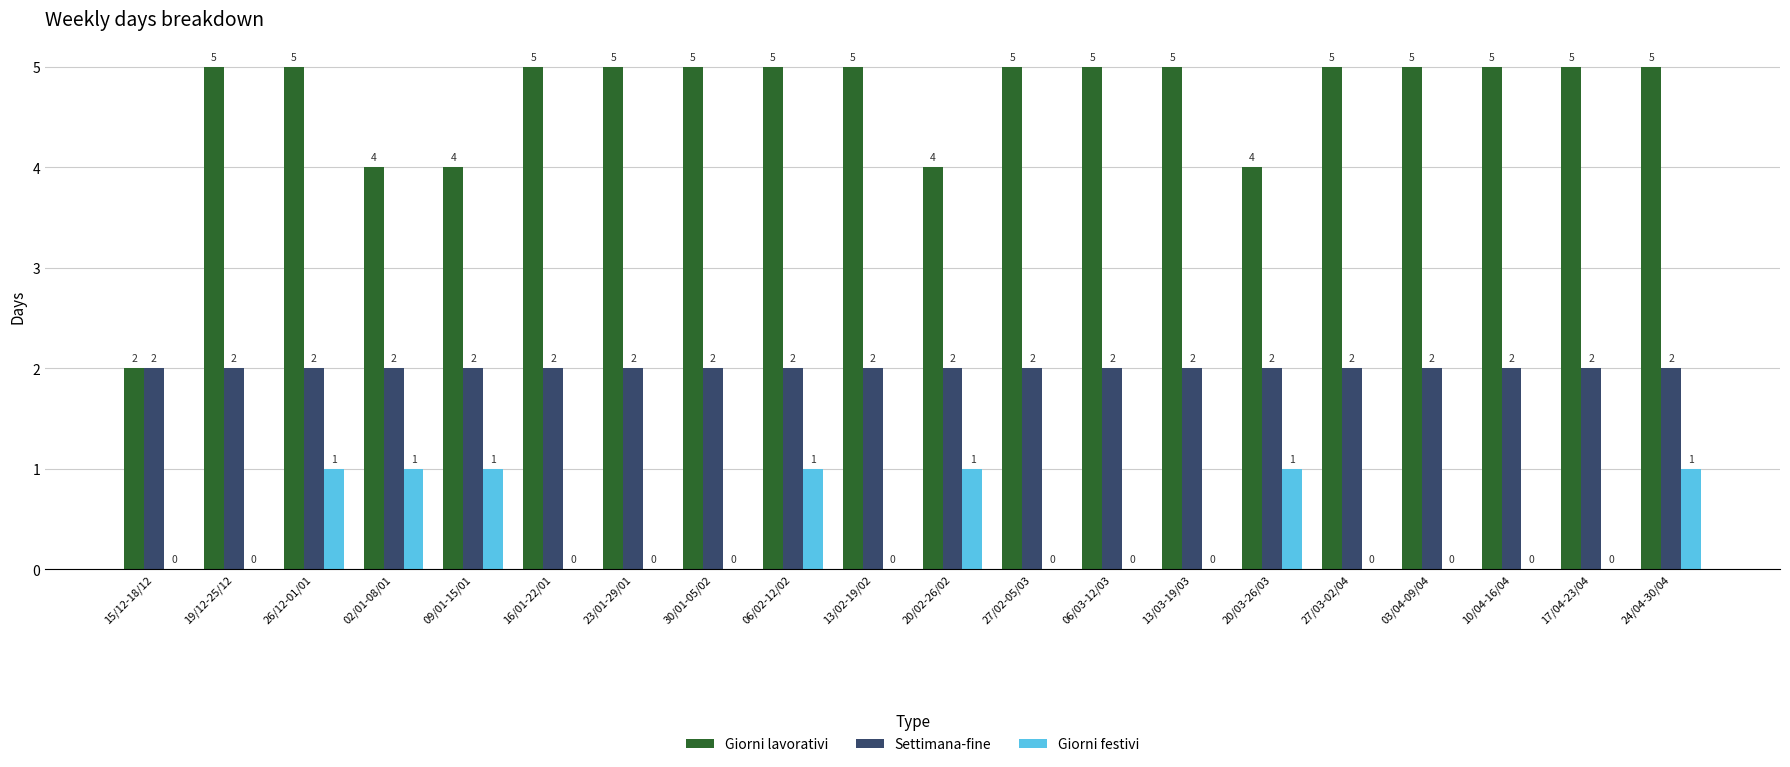

Does the chart contain stacked bars?

No